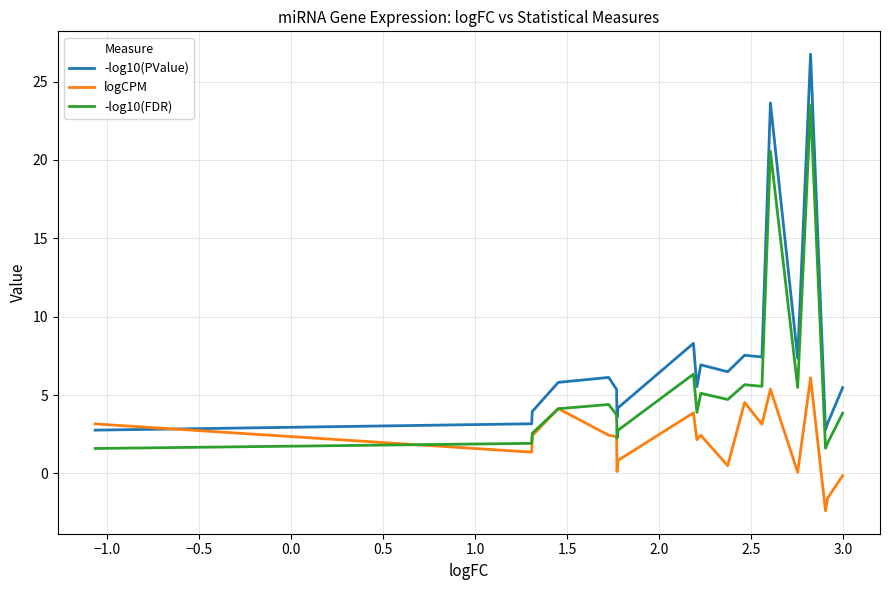

Which series has the largest total across all categories?

-log10(PValue)